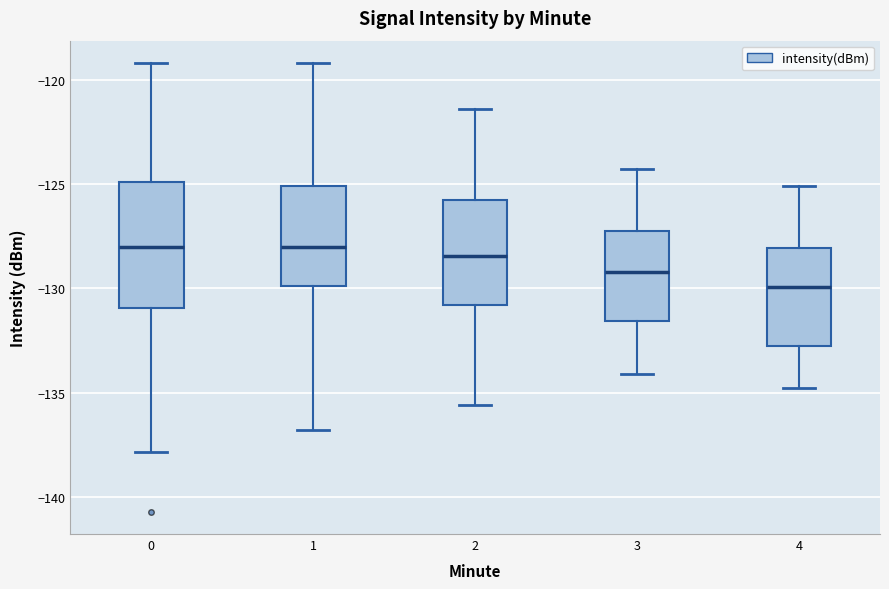

Where is the upper edge of the box at x = 3 on the y-axis? The values are not printed on the chart, so give them approximately, as read against the axis.

-127.5